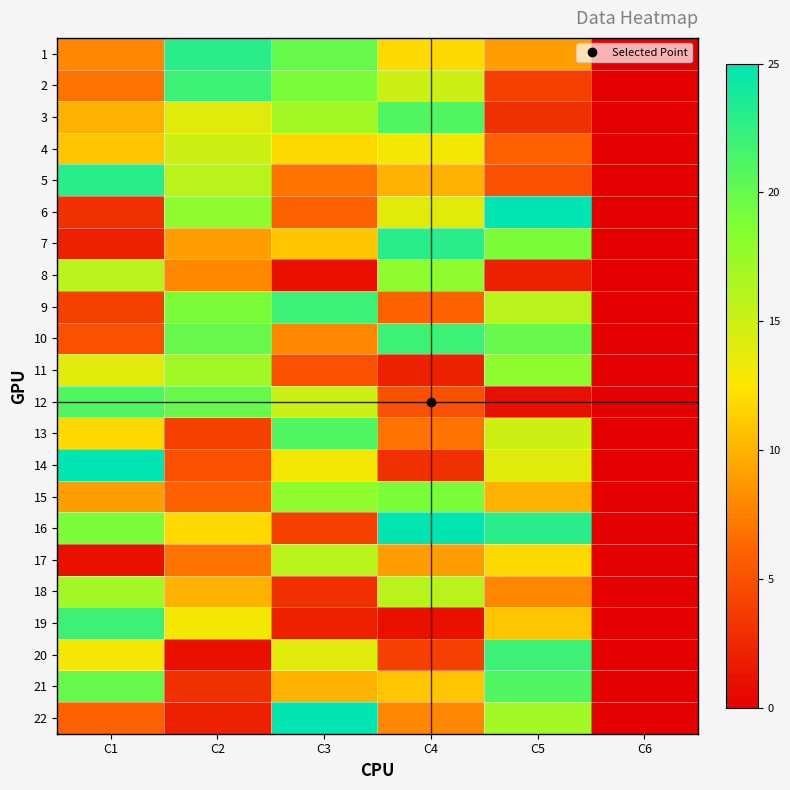

Which series changed the most between C2 and C5?

20